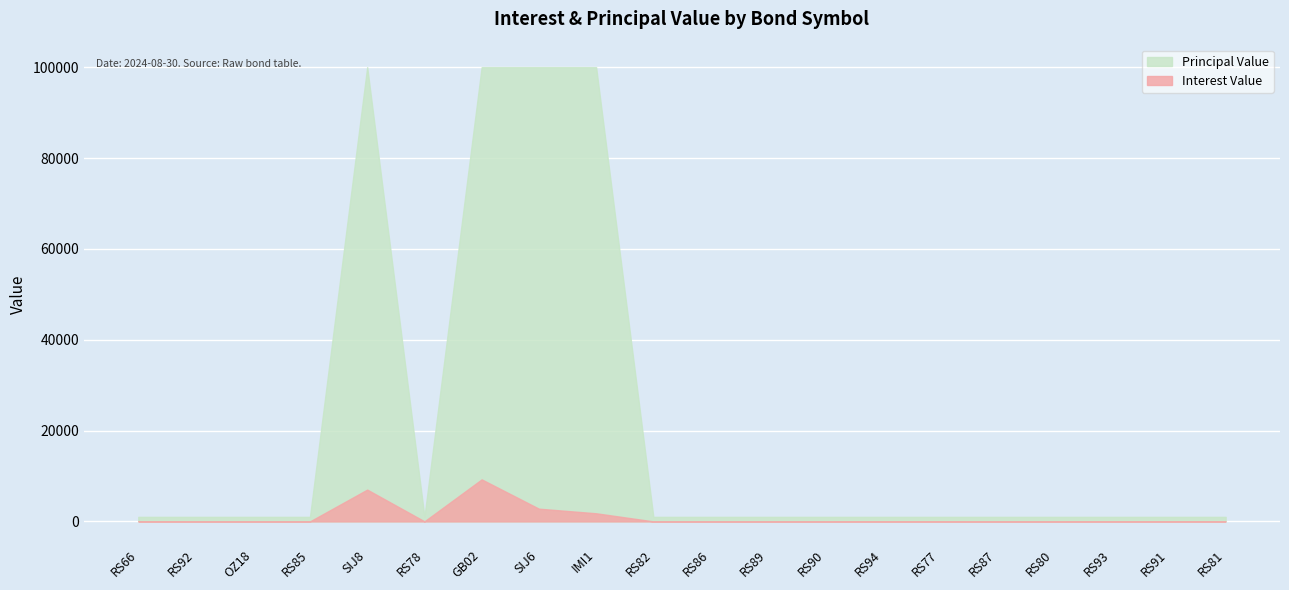

Between RS89 and RS90, which series saw the biggest shift?

Interest Value